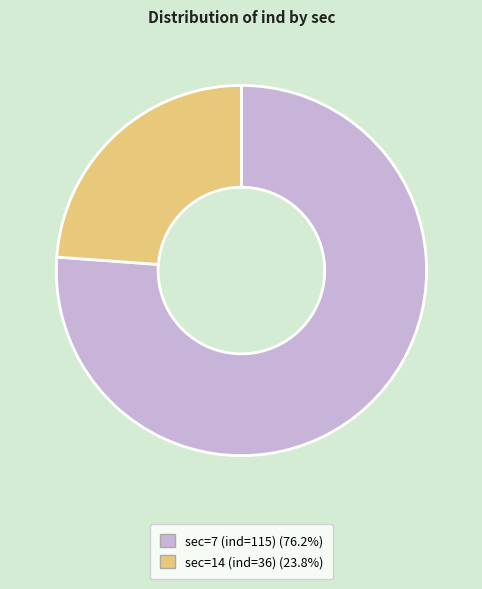

Which slice represents more than half of the pie?

sec=7 (ind=115)